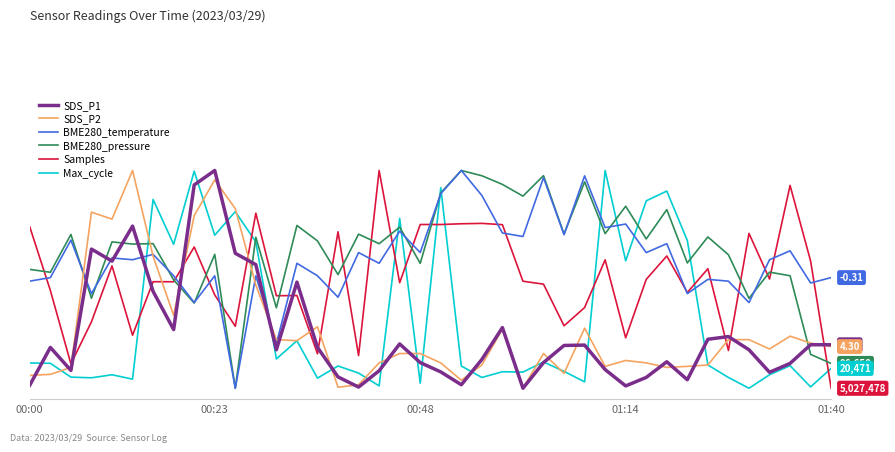

Is this an area chart (filled region under the line)?

No